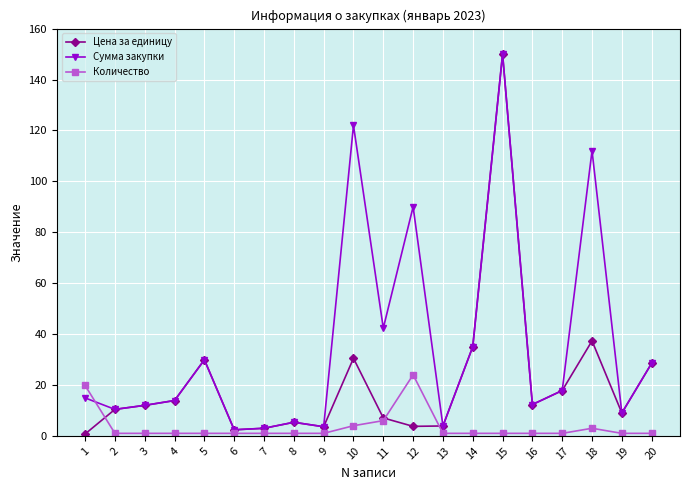

List the series in order of their overall mean, lowest first.

Количество, Цена за единицу, Сумма закупки